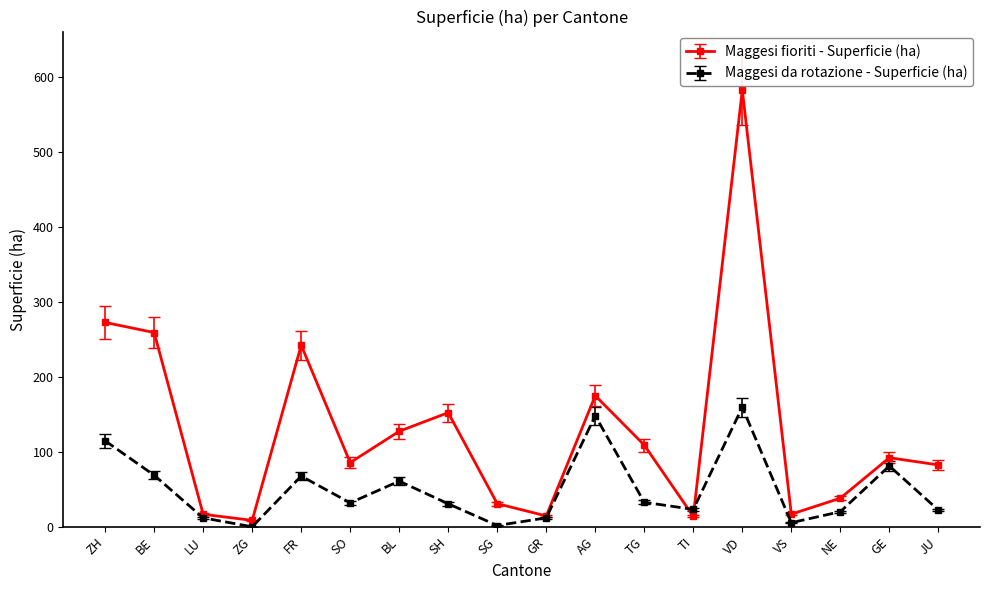

What is the label of the 12th point from the right?

BL